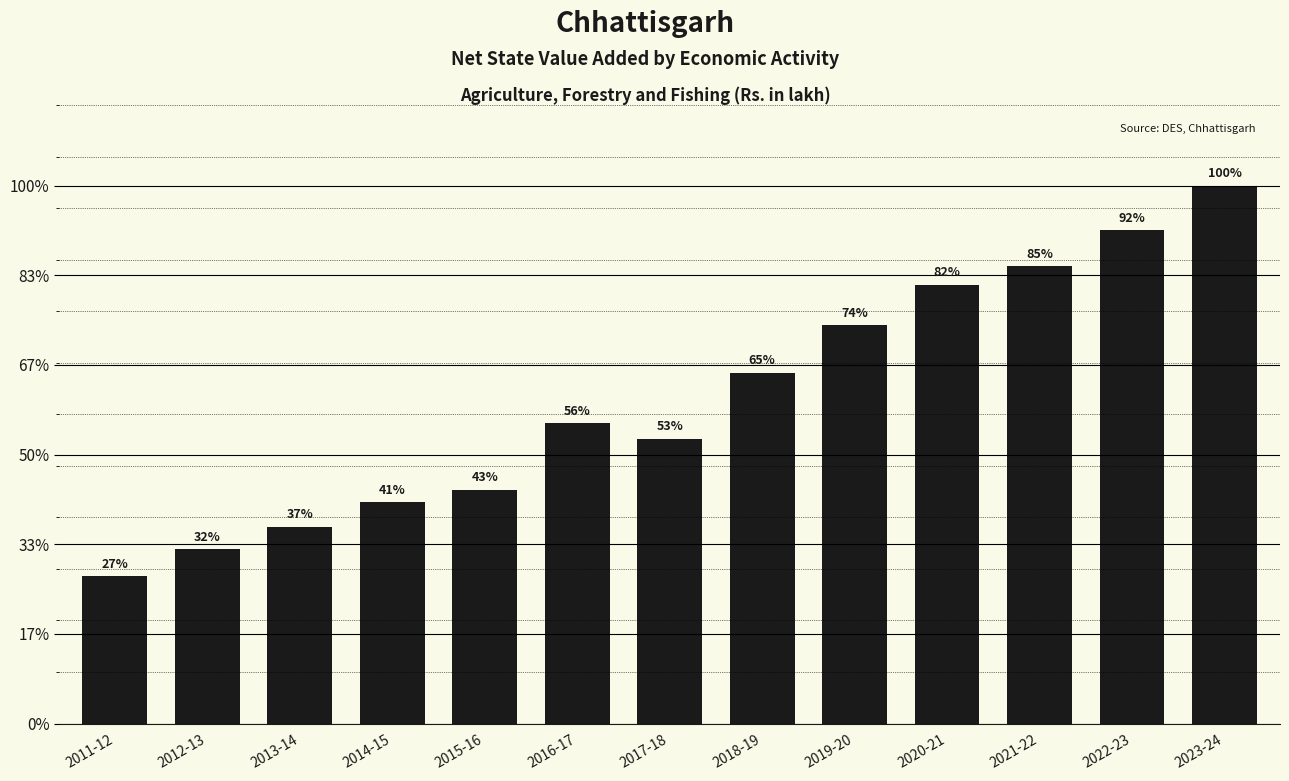

True or false: the data shows 1888212 at 2014-15.

False